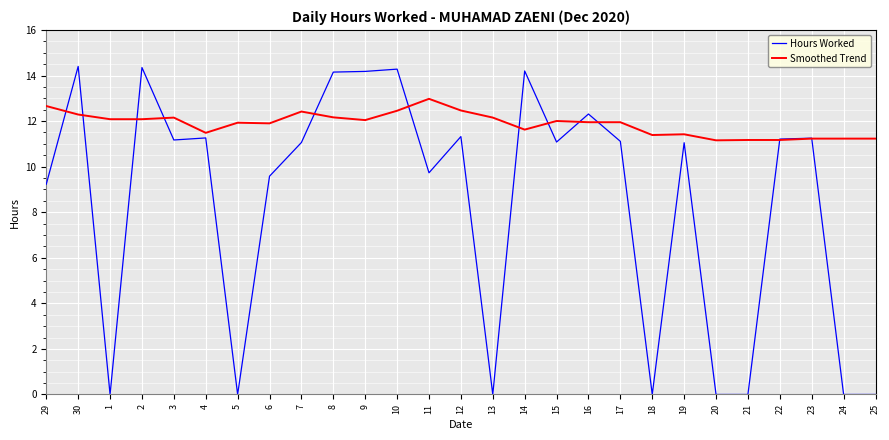

Which series has the largest total across all categories?

Smoothed Trend